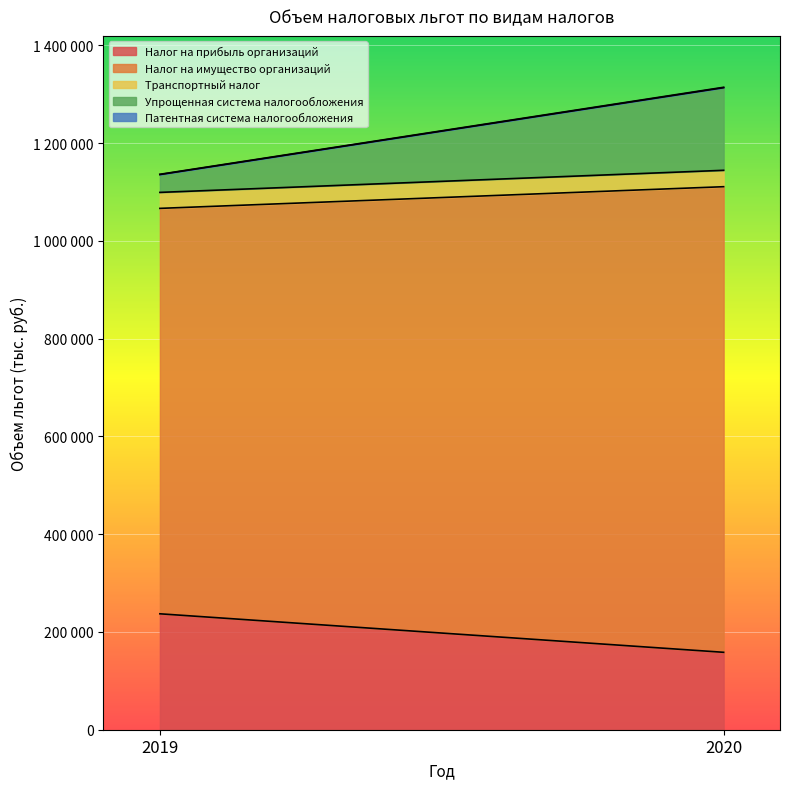

Which series has the largest total across all categories?

Налог на имущество организаций